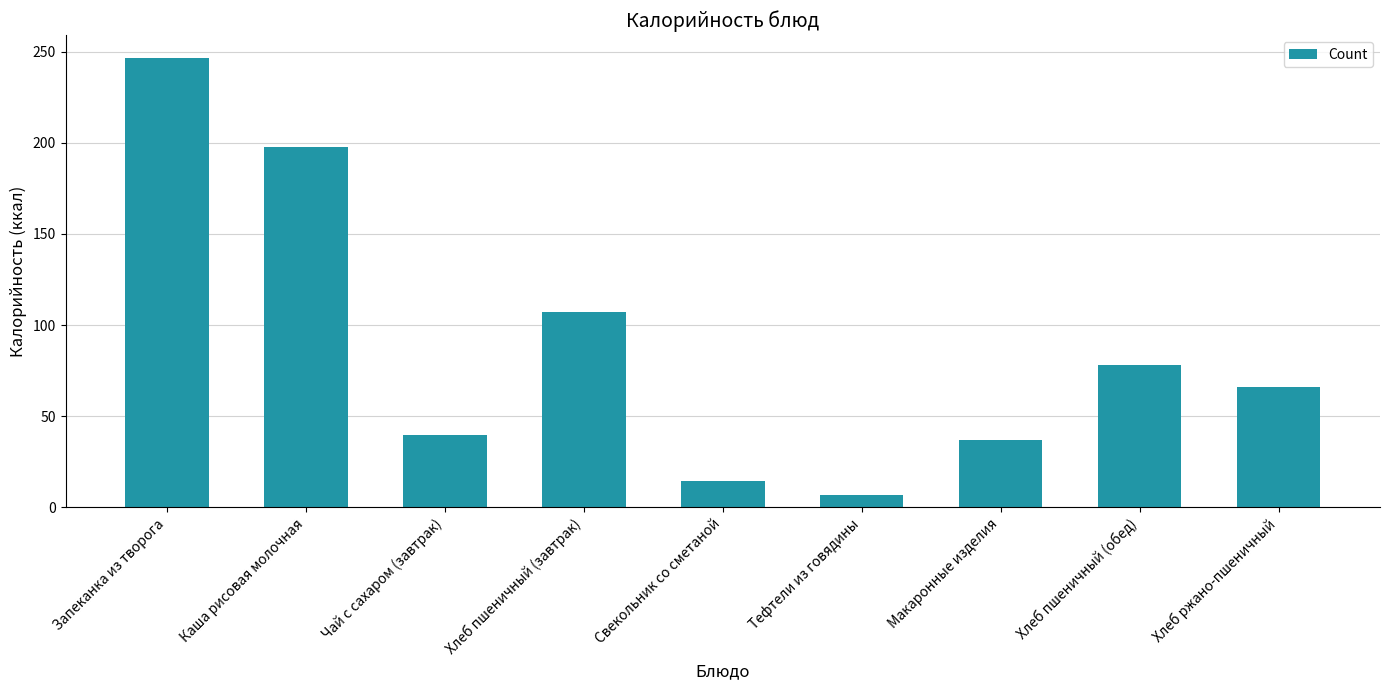

Which label corresponds to the smallest value in the chart?

Тефтели из говядины